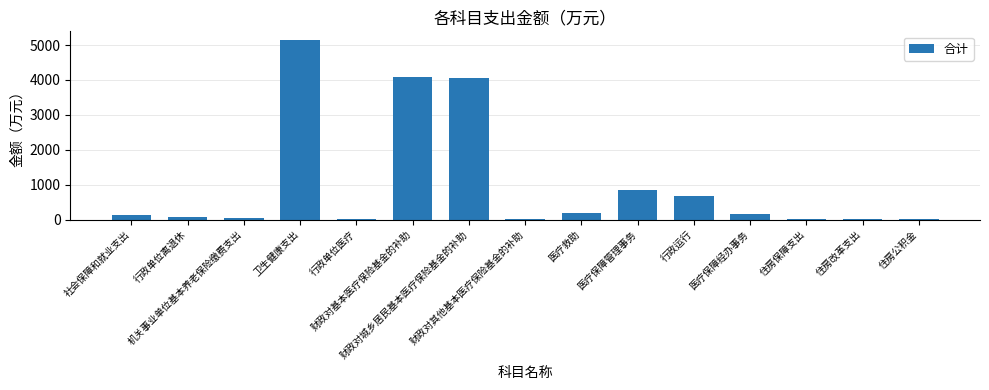

How many distinct data groups are displayed?

1